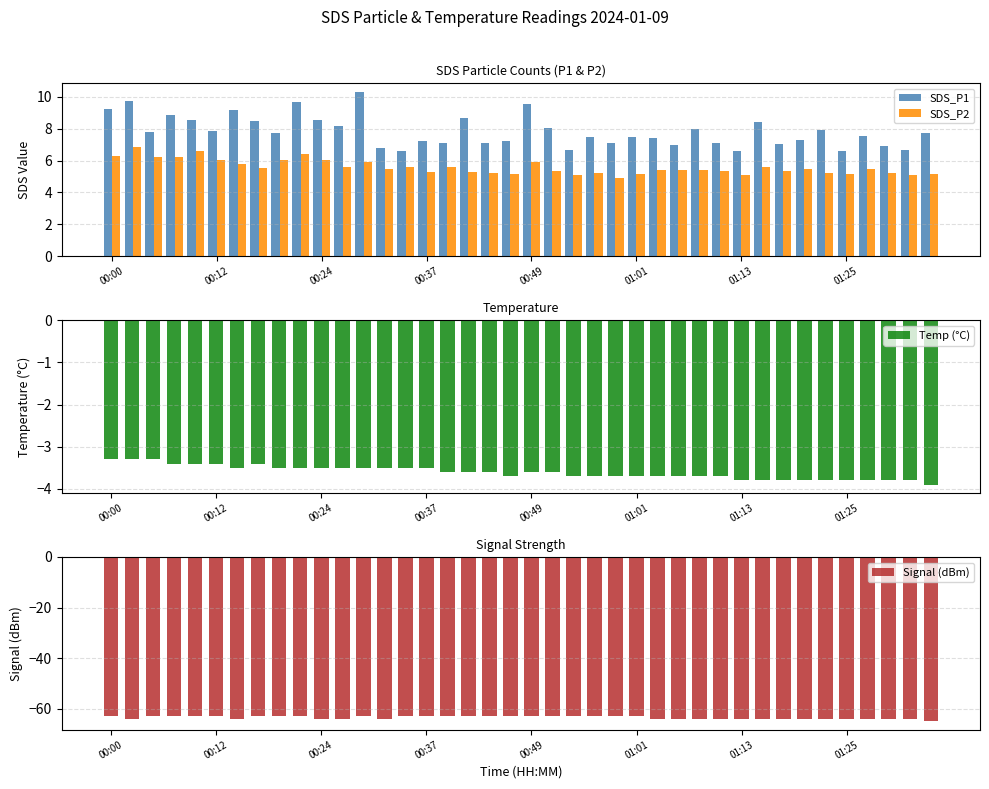

The Signal (dBm) series shows -63.0 at 00:00. True or false?

True